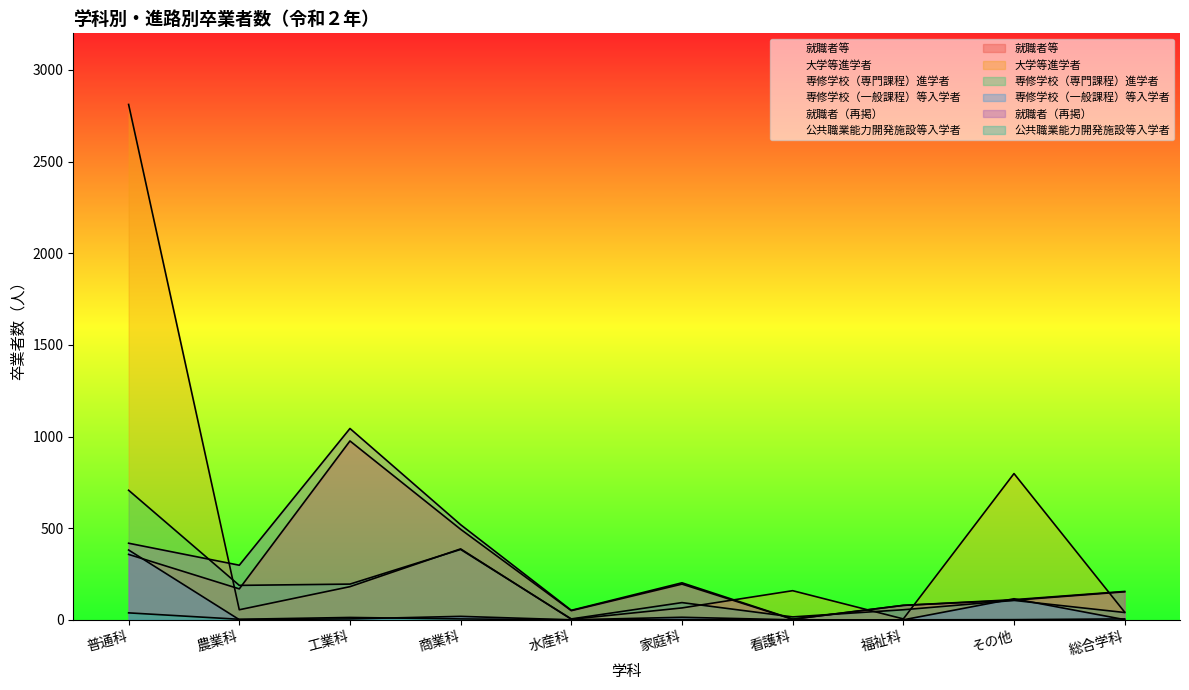

Does the chart have visible grid lines?

No